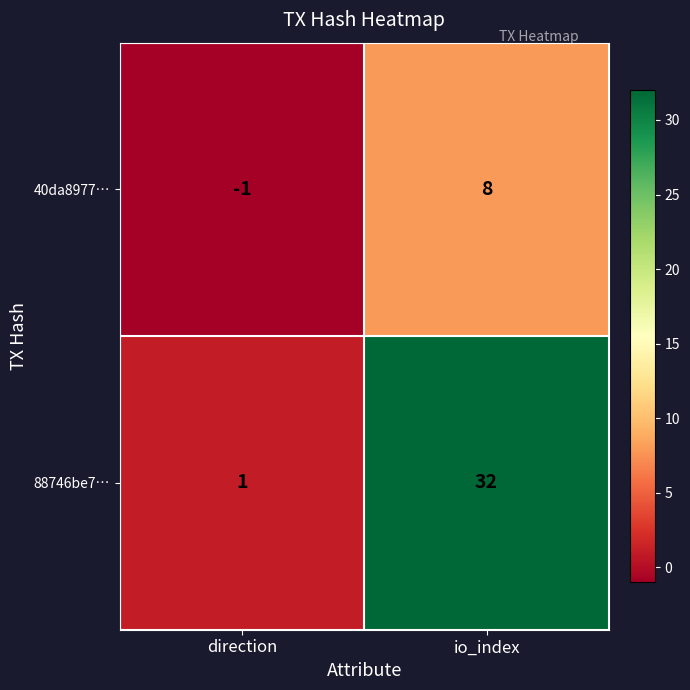

Which series has the widest spread of values?

88746be7…